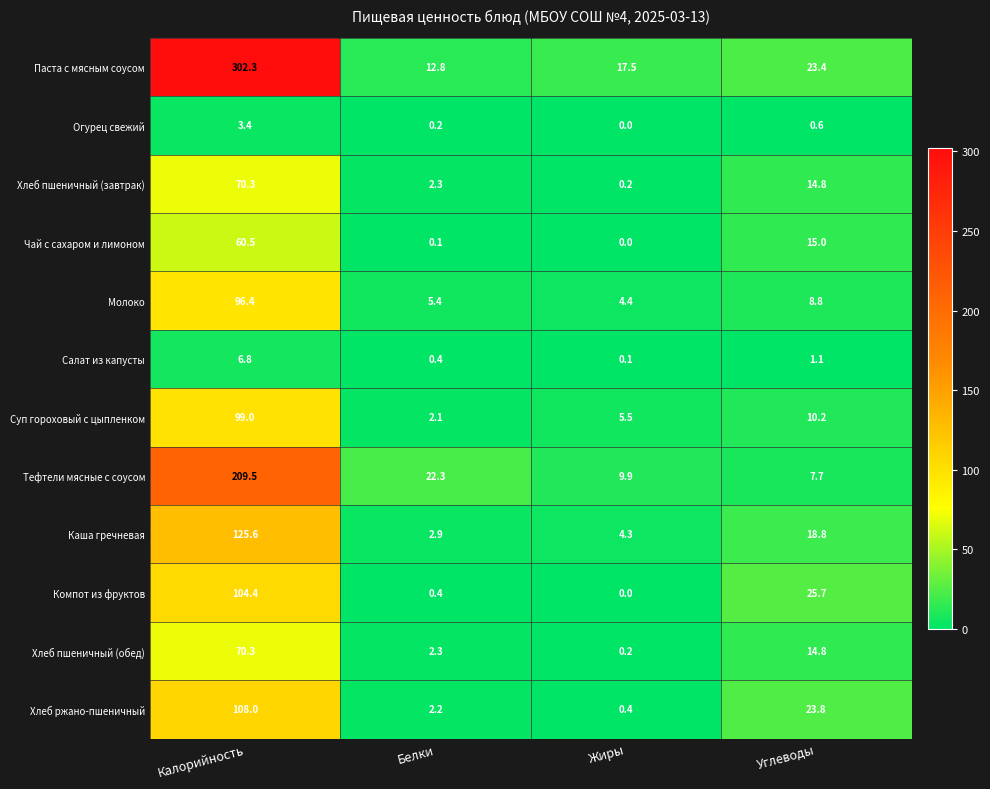

What is the spread (max minus min) of values at Углеводы?

25.1